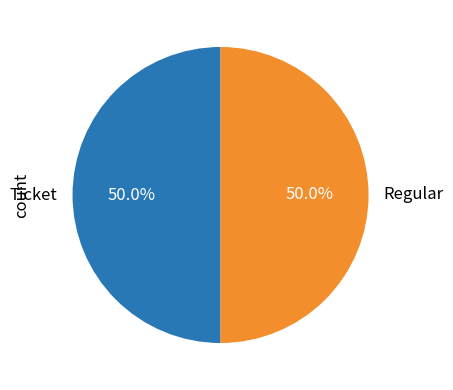

What portion of the pie excludes Regular?

50.0%